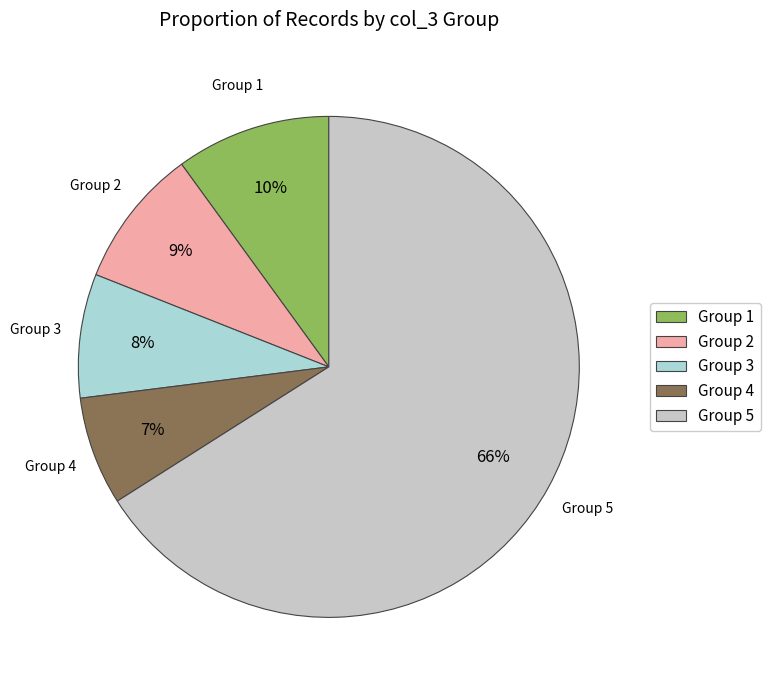

True or false: Group 5 accounts for 66% of the total.

True